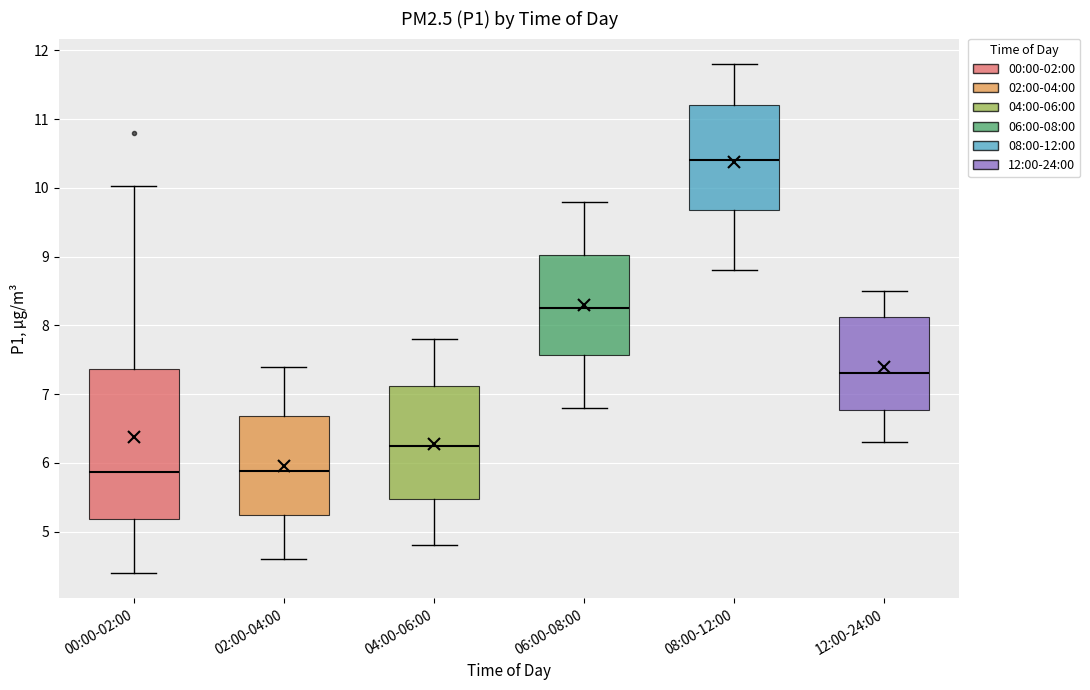

Reading left to right, read every box against the y-axis: the position of its median line, the range the box covers, and the ends of its whiskers. The values are not printed on the chart, so give them approximately, as read against the axis.

00:00-02:00: median 5.9, box 5.2 to 7.4, whiskers 4.4 to 10.0
02:00-04:00: median 5.9, box 5.2 to 6.7, whiskers 4.6 to 7.4
04:00-06:00: median 6.3, box 5.5 to 7.1, whiskers 4.8 to 7.8
06:00-08:00: median 8.3, box 7.6 to 9.0, whiskers 6.8 to 9.8
08:00-12:00: median 10.4, box 9.7 to 11.2, whiskers 8.8 to 11.8
12:00-24:00: median 7.3, box 6.8 to 8.1, whiskers 6.3 to 8.5